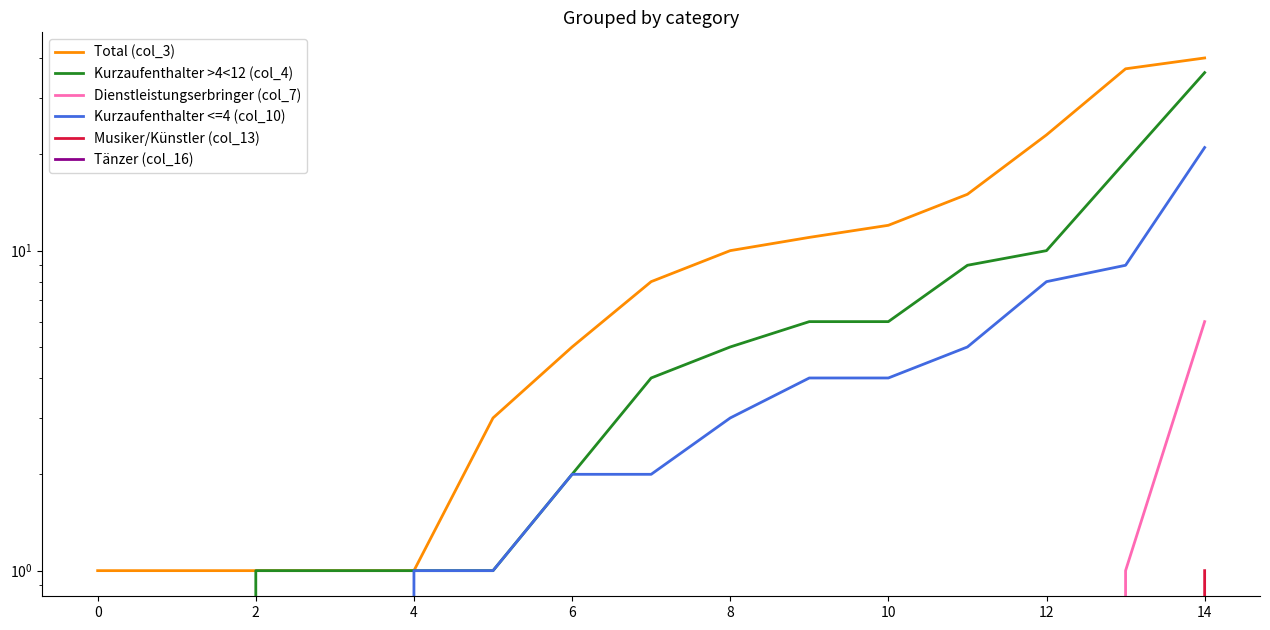

True or false: Kurzaufenthalter >4<12 (col_4) and Total (col_3) intersect in this chart.

False